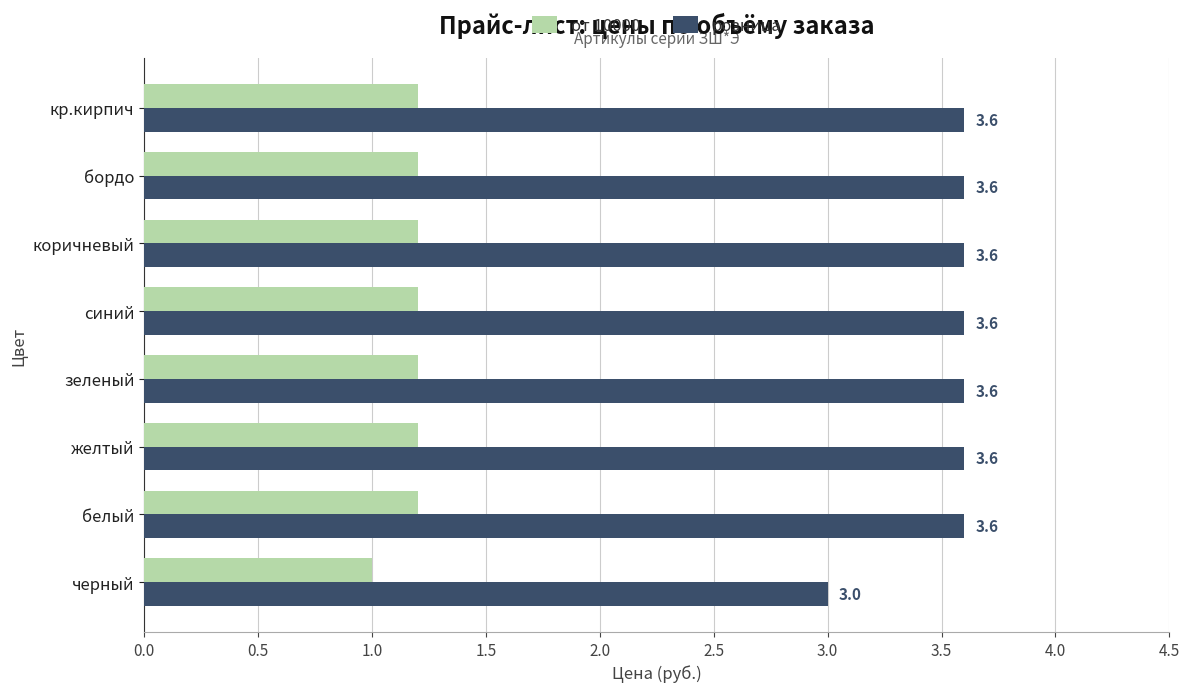

The value of от 10000 at желтый is 1.2. True or false?

True